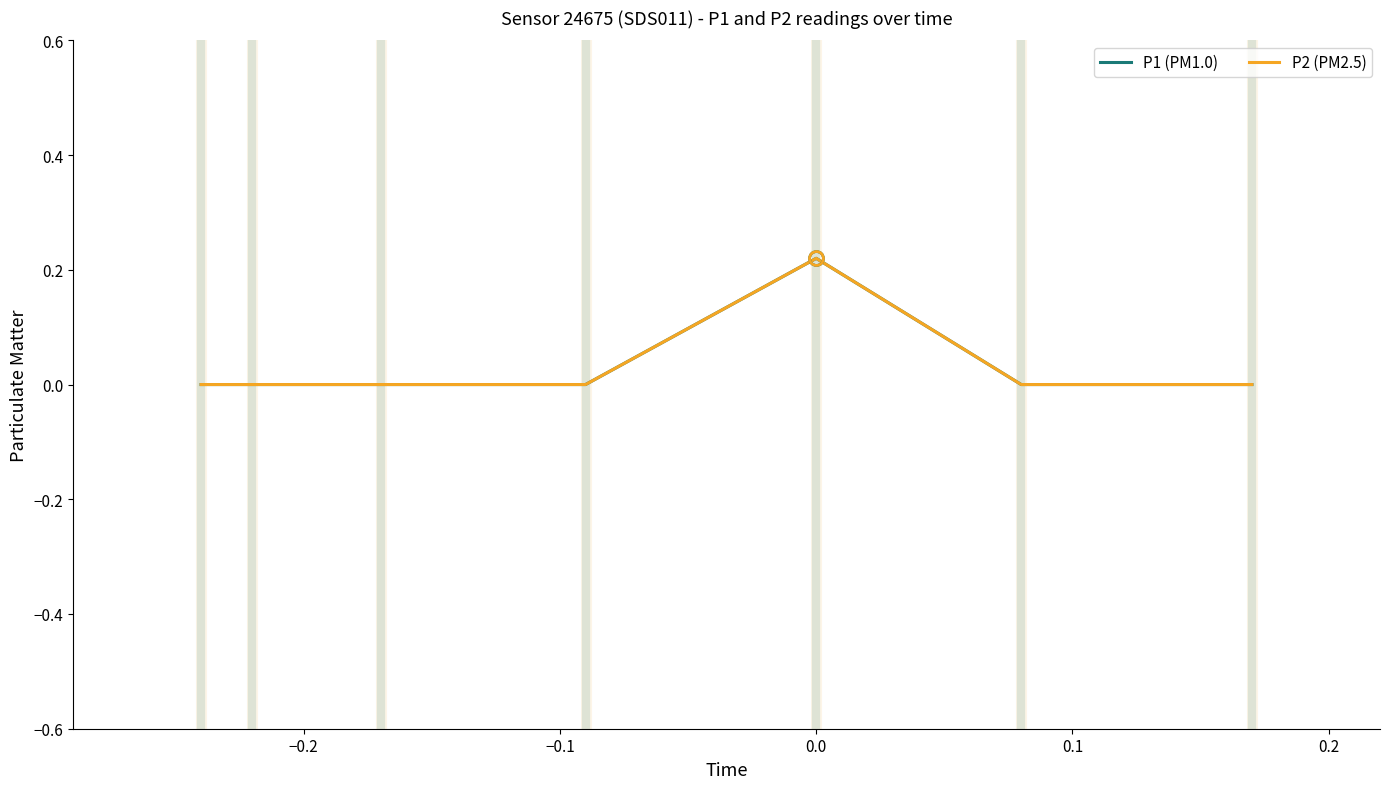

How many P1 (PM1.0) values are between 0 and 1?

7